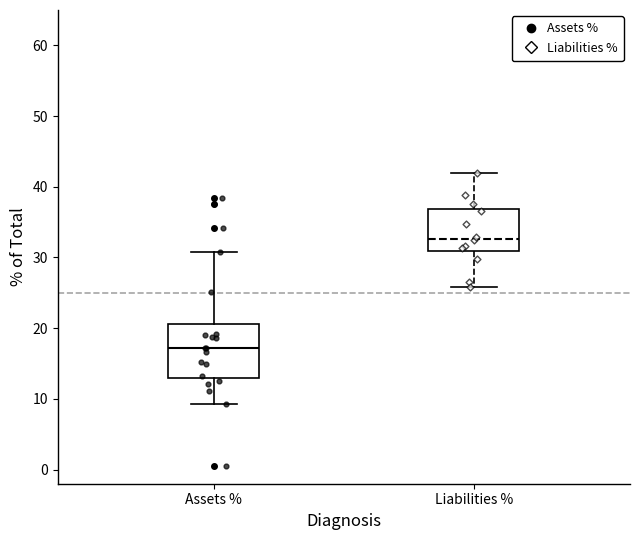

Which box has the lowest median line?

Assets %